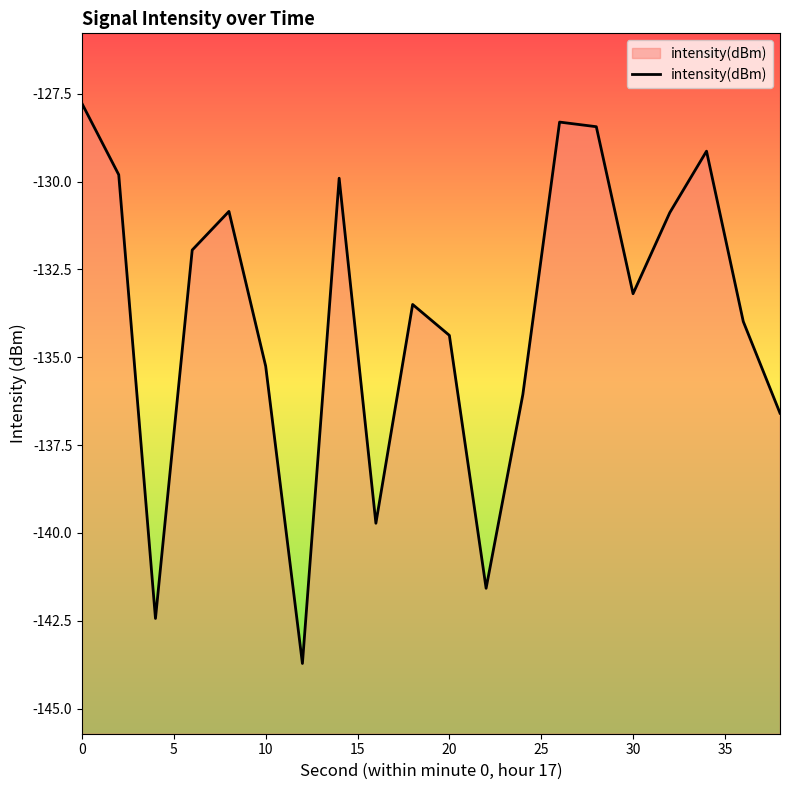

What is the smallest value displayed?

-143.7